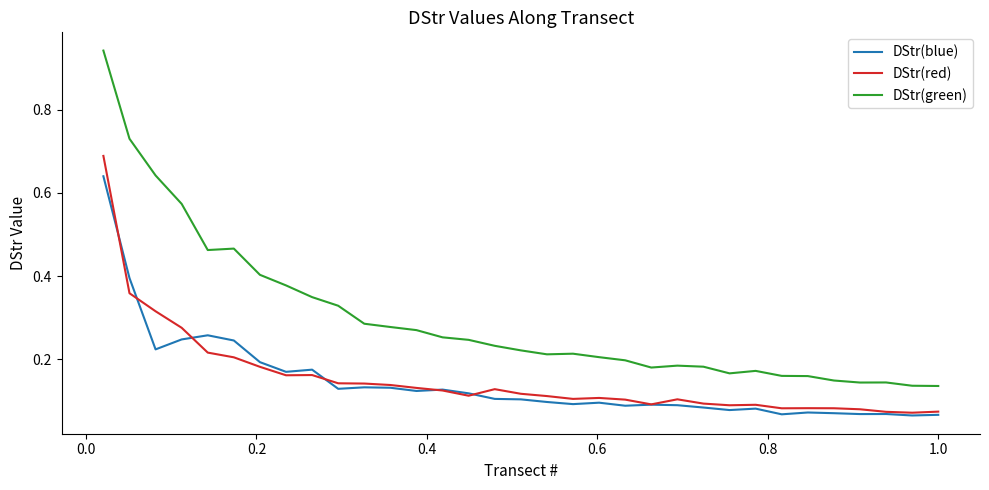

Does the chart display data point markers on the line(s)?

No